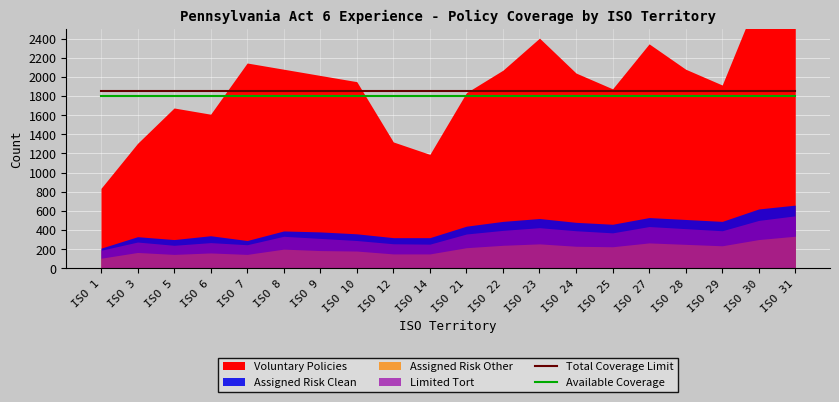

True or false: Available Coverage has more than 2 interior local peaks.

False